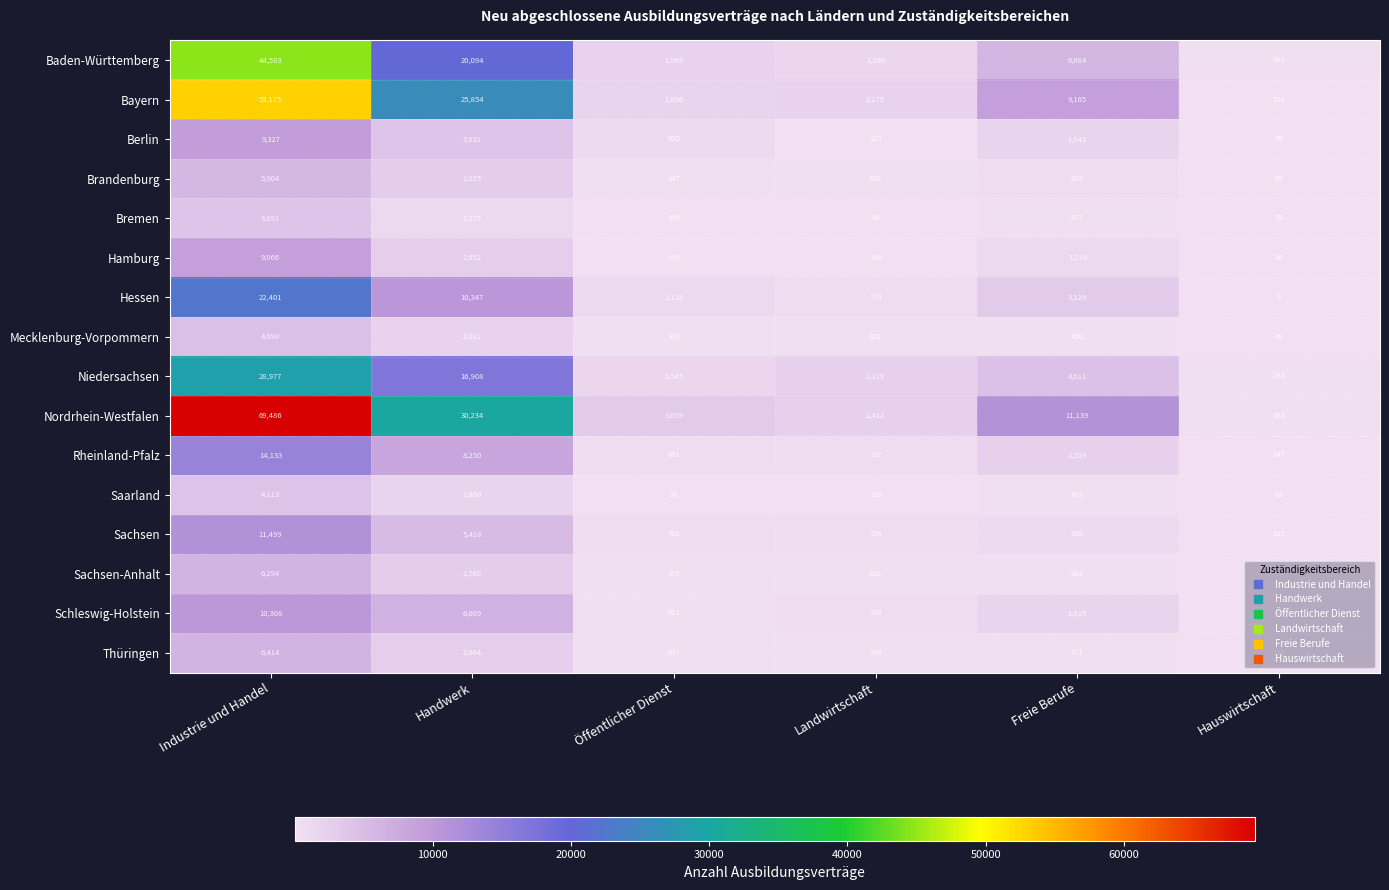

Which series has the widest spread of values?

Nordrhein-Westfalen